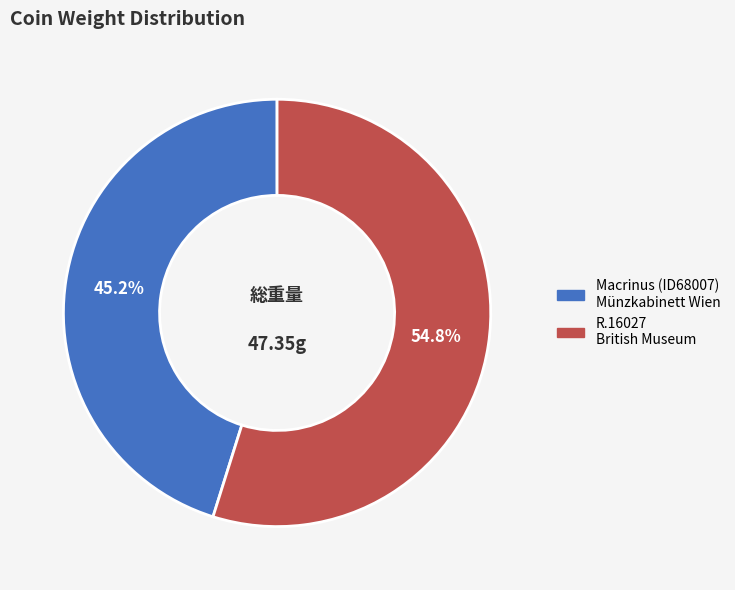

Does any single category account for the majority?

Yes